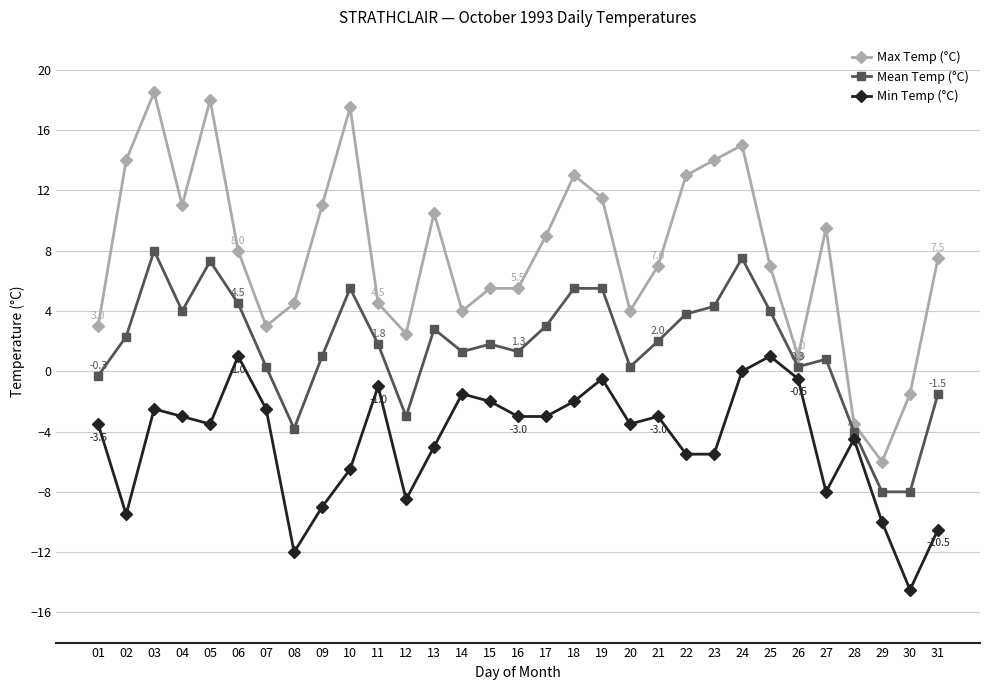

True or false: Min Temp (°C) and Mean Temp (°C) intersect in this chart.

False